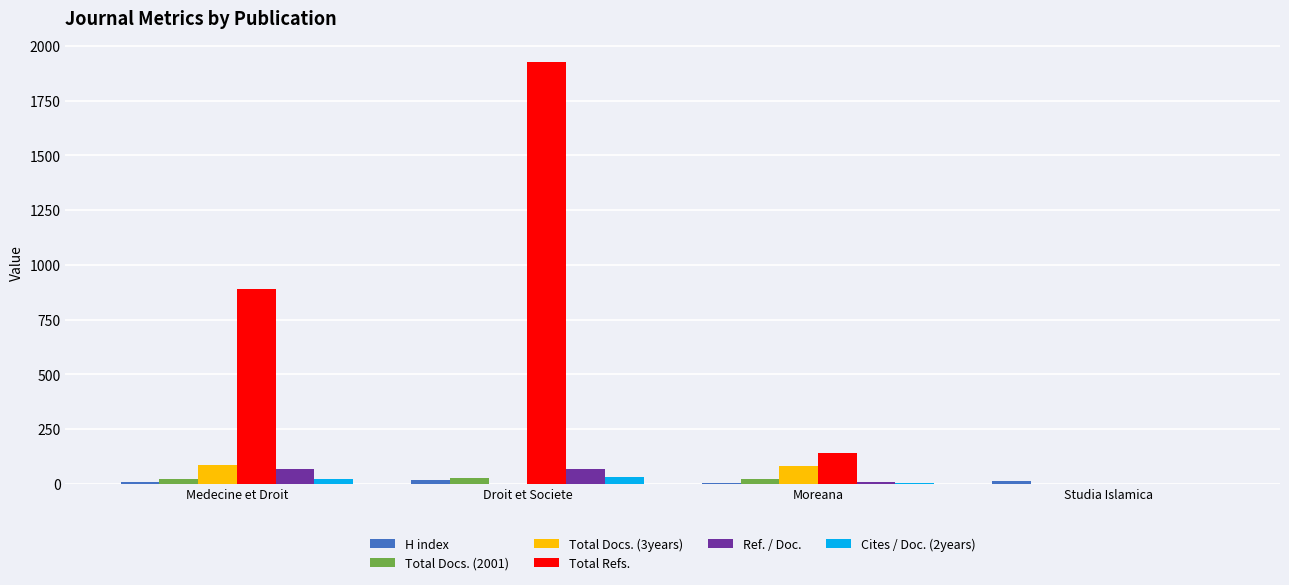

What is the maximum value for Total Refs.?

1927